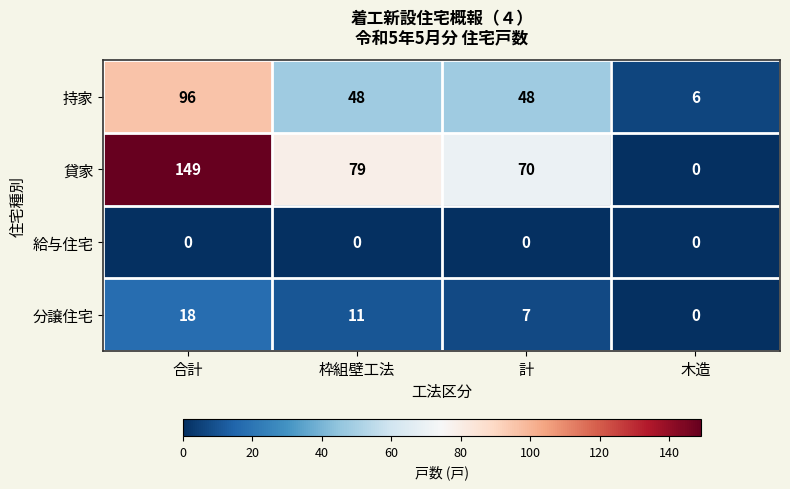

At which category is the sum across all series the highest?

合計